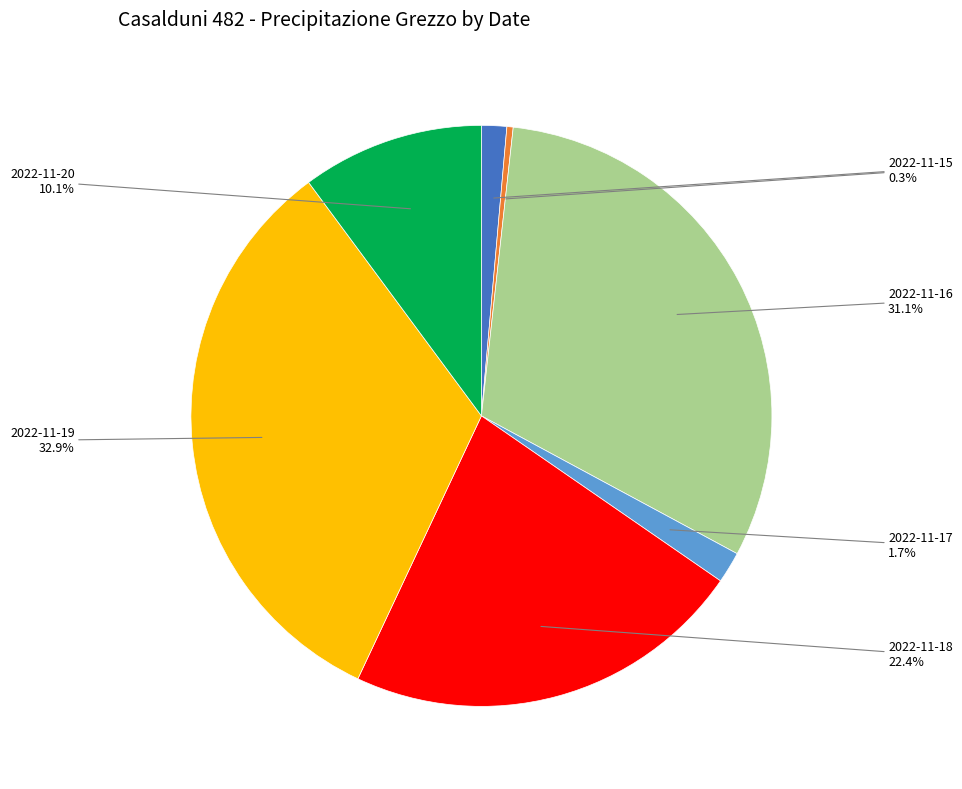

What percentage is NOT represented by 2022-11-18?

77.6%